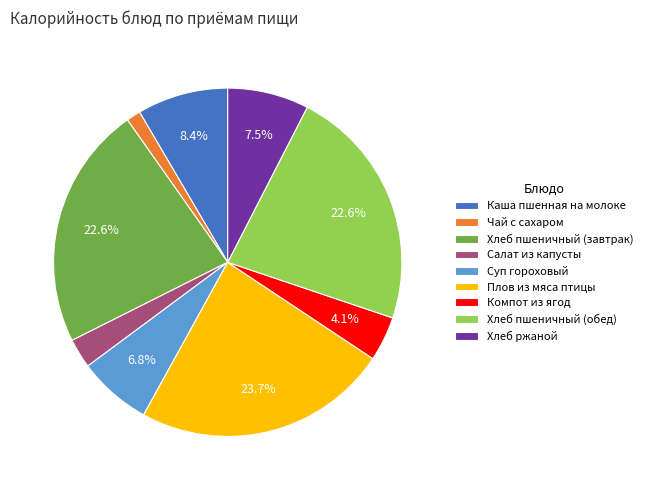

Approximately how many times larger is the value at Чай с сахаром compared to Компот из ягод?

0.3